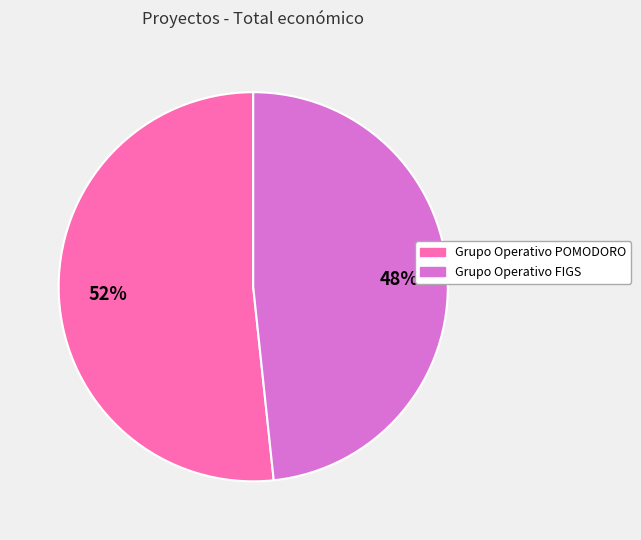

To the nearest percent, what percentage of the pie is Grupo Operativo FIGS?

48%